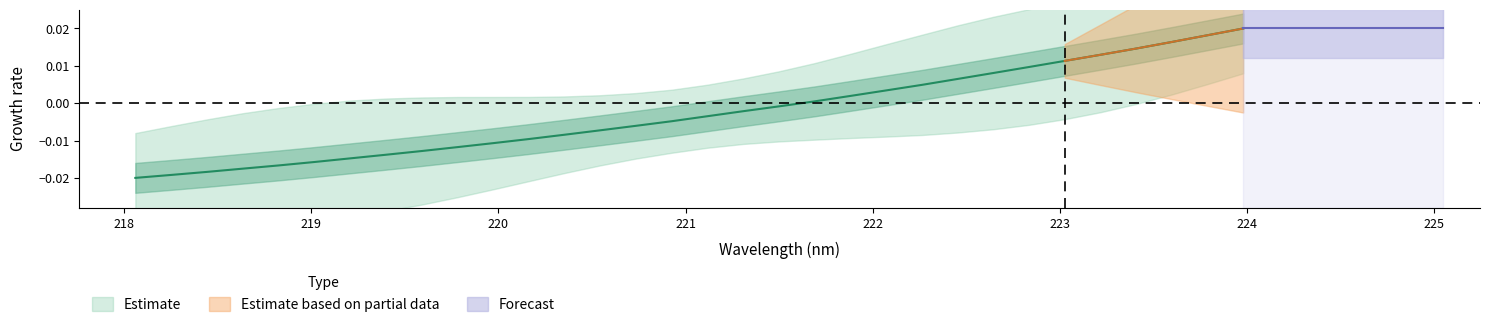

Where does the data first go above 0?

221.6902